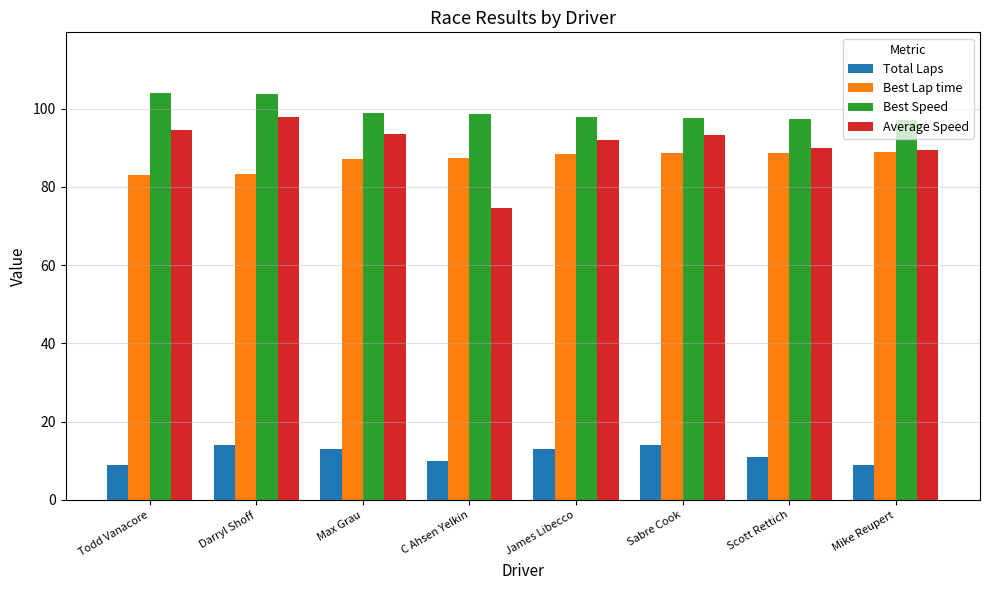

What is the difference between the second highest and second lowest values in the Best Speed series?

6.2